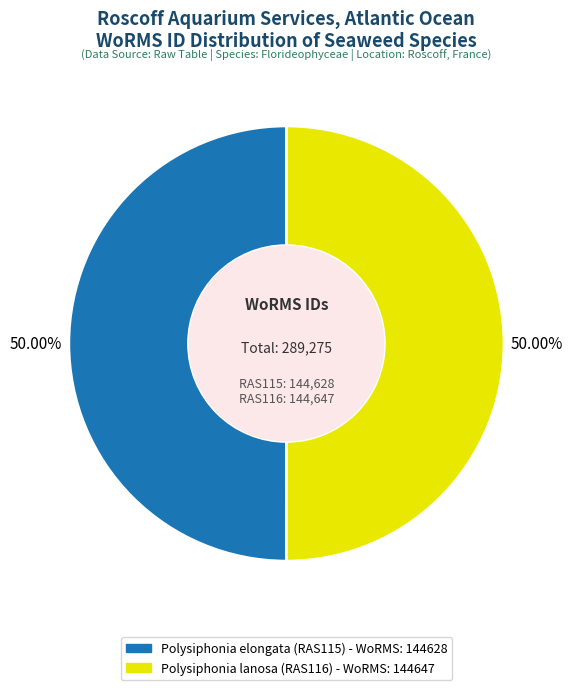

Is it true that Polysiphonia lanosa (RAS116) is 50% of the pie?

True